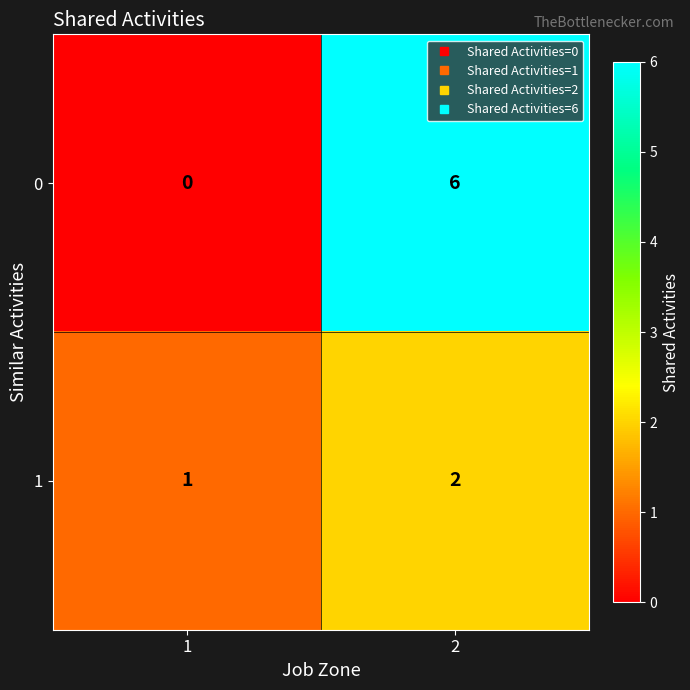

Which series has the largest total across all categories?

0